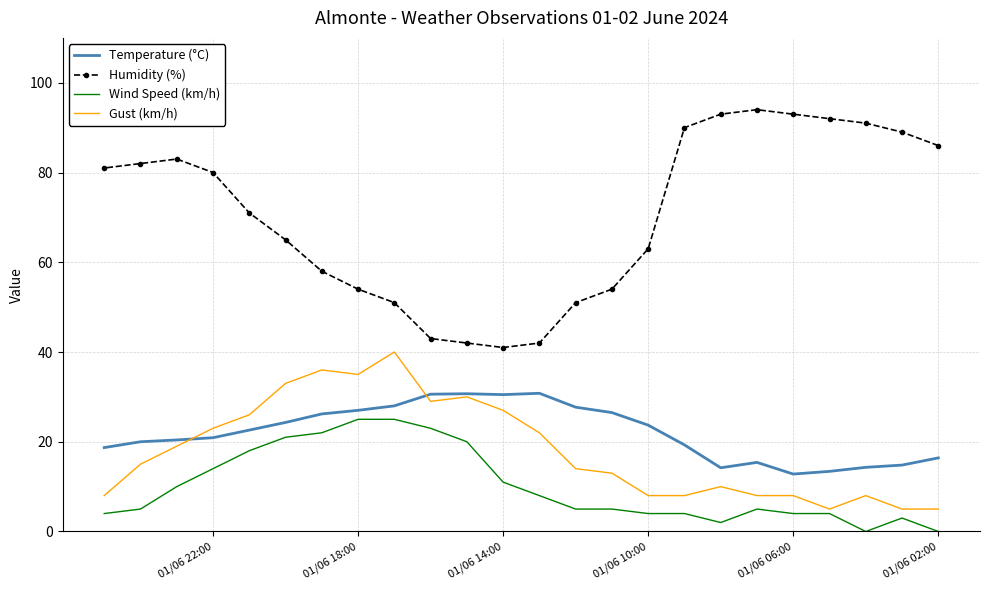

What is the average value of the Temperature (°C) series?

22.1